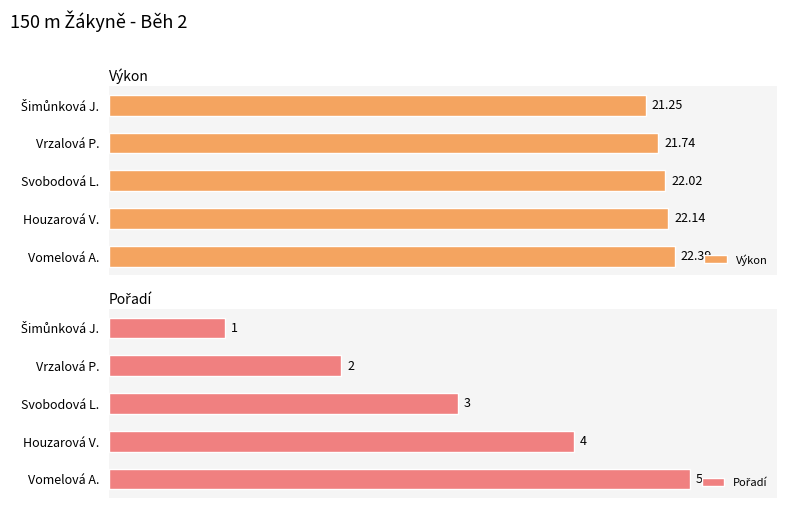

What is the smallest value displayed?

1.0